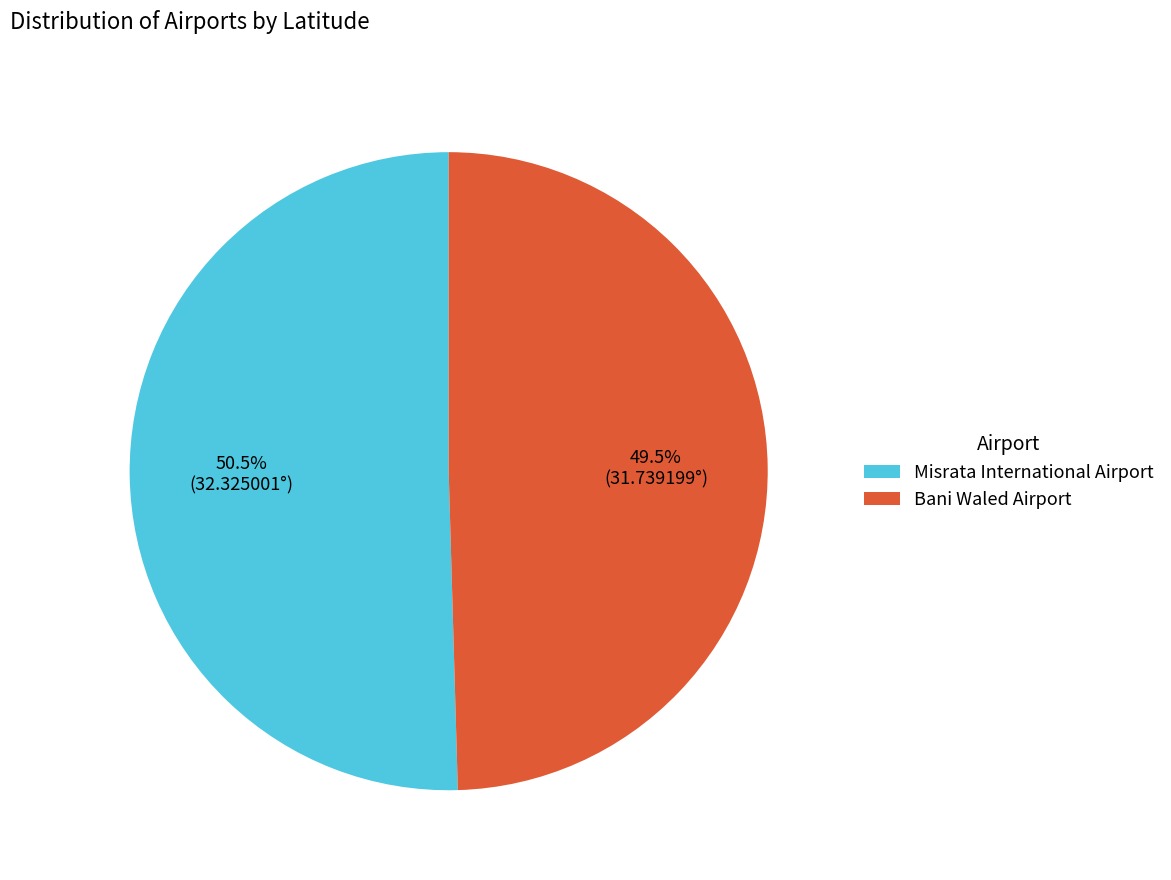

How many segments does this pie chart have?

2